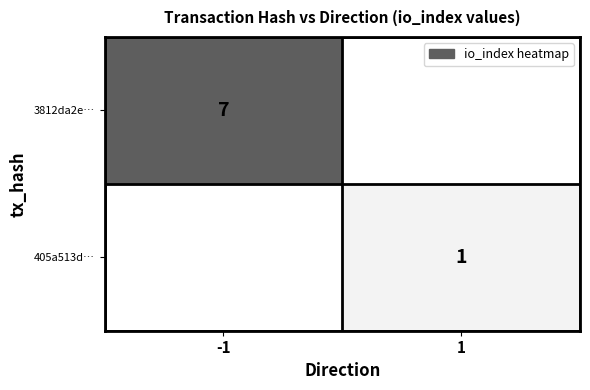

Which has a higher value, 1 or -1?

-1